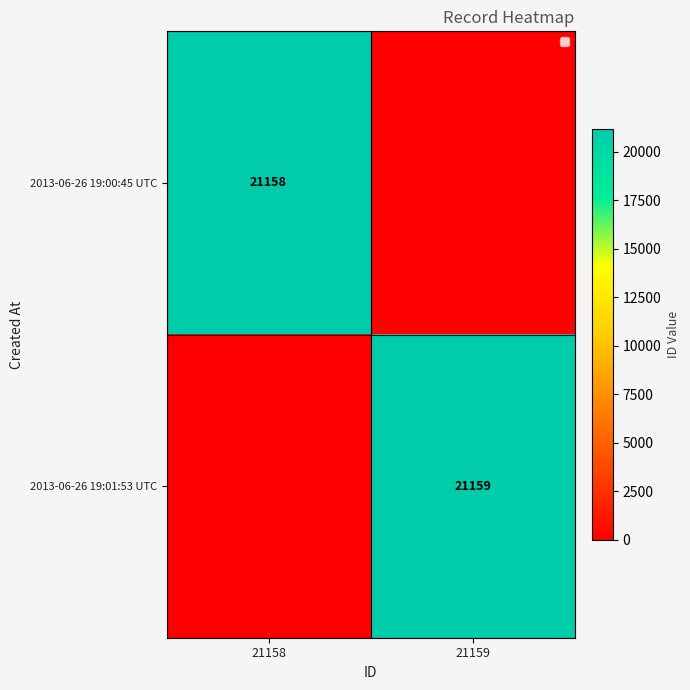

The 2013-06-26 19:00:45 UTC series shows 13709 at 21158. True or false?

False